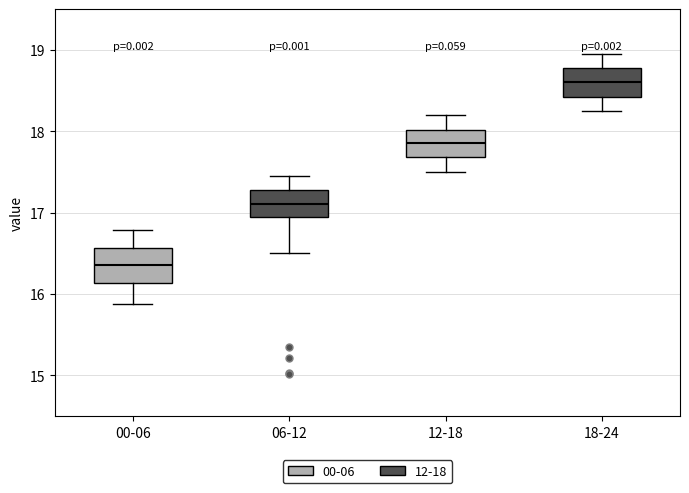

Which box's median line is the highest?

18-24